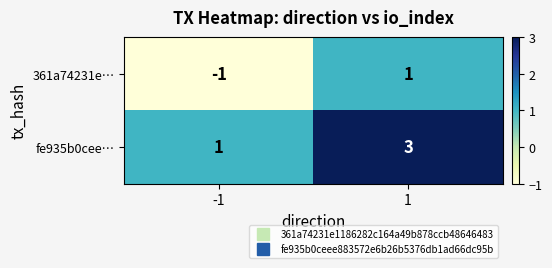

Which category has the lowest value across all series?

-1